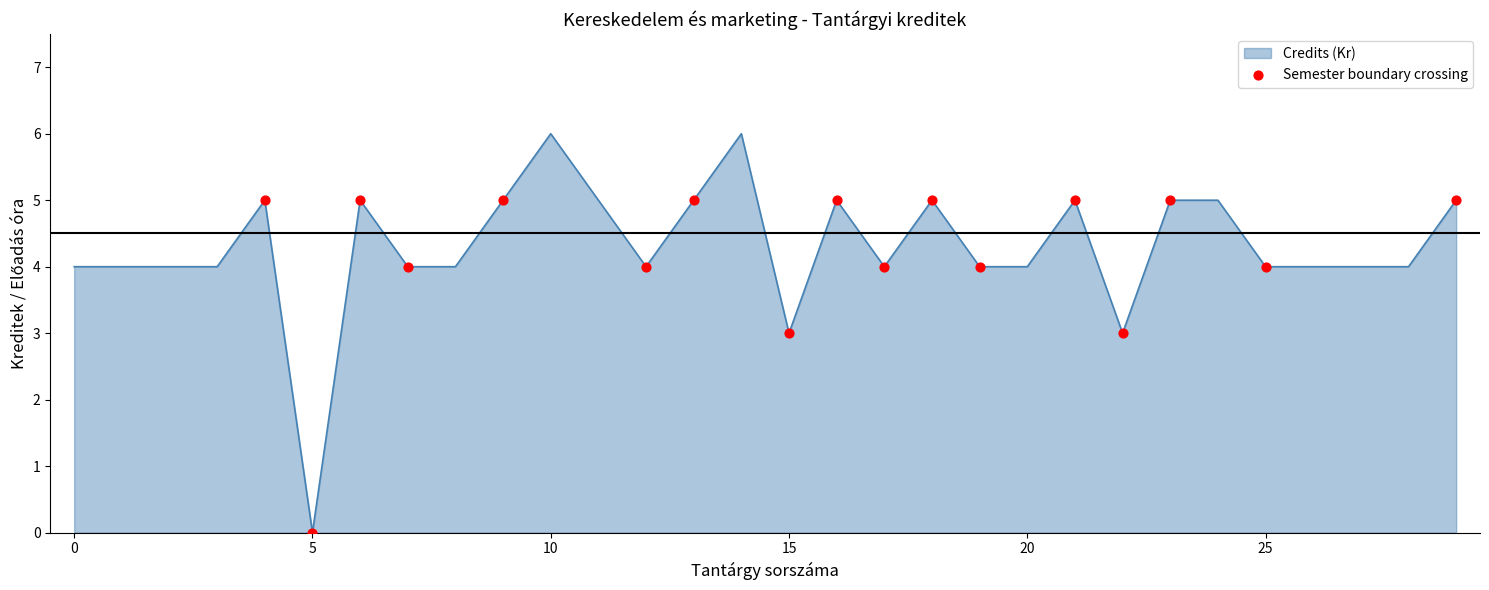

What is the difference between the maximum and minimum values?

6